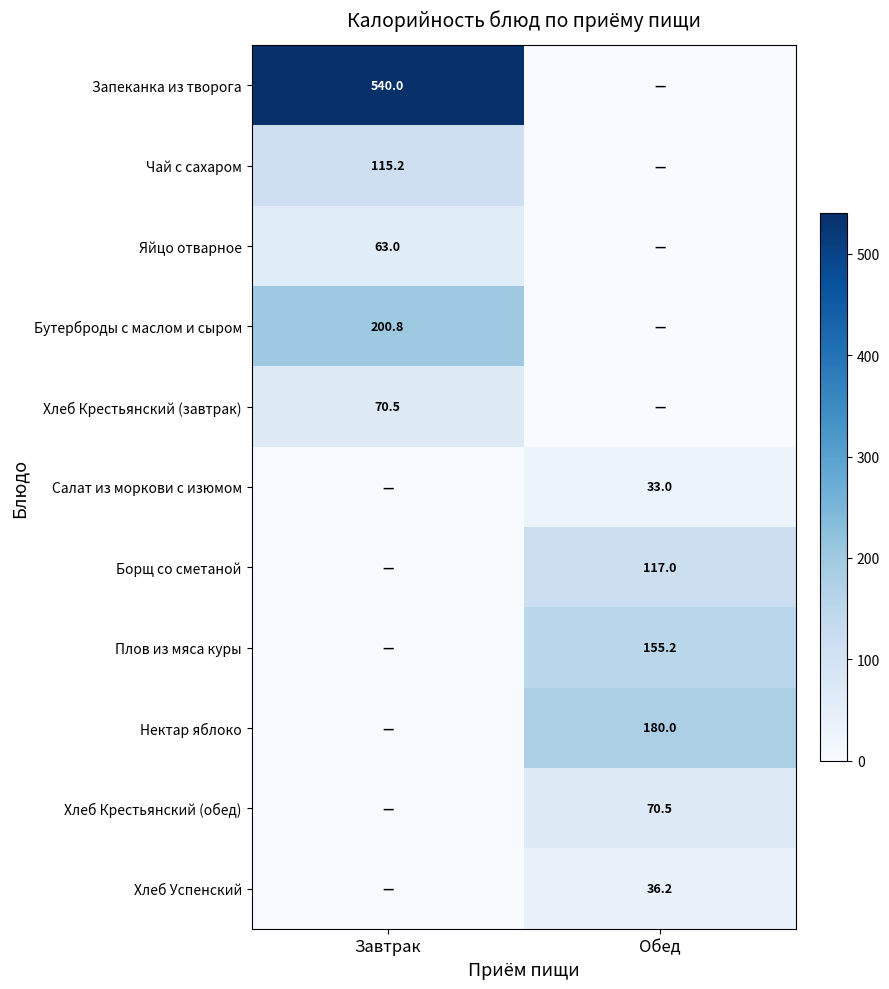

Is it true that Бутерброды с маслом и сыром equals 200.8 at Завтрак?

True